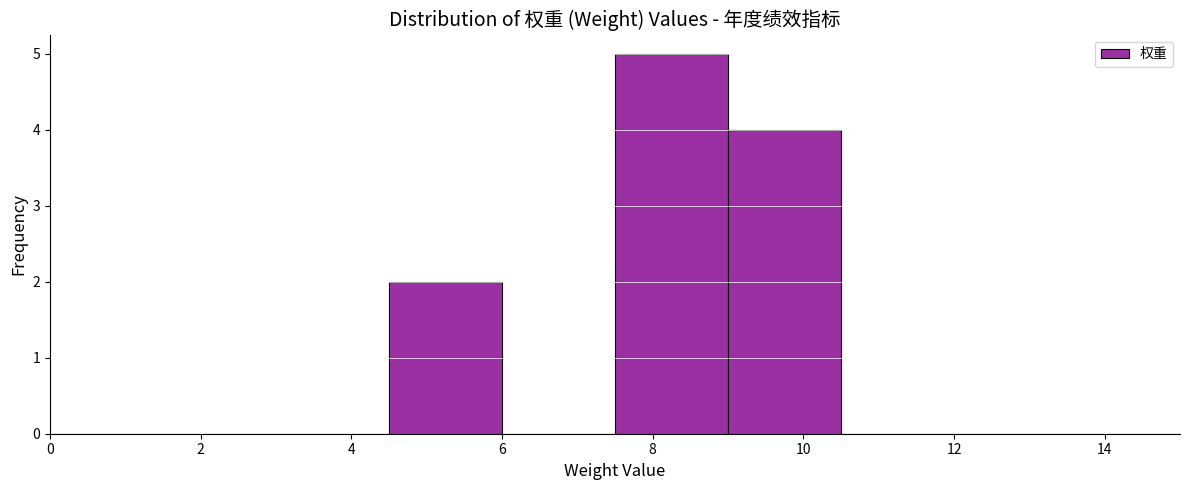

Reading left to right, transcribe this chart: for each bar, give the range it covers on the x-axis and its height. Neither the bar edges nor the heights are printed on the chart, so give them approximately, as read against the axes.

0.0 to 1.5: 0
1.5 to 3.0: 0
3.0 to 4.5: 0
4.5 to 6.0: 2
6.0 to 7.5: 0
7.5 to 9.0: 5
9.0 to 10.5: 4
10.5 to 12.0: 0
12.0 to 13.5: 0
13.5 to 15.0: 0